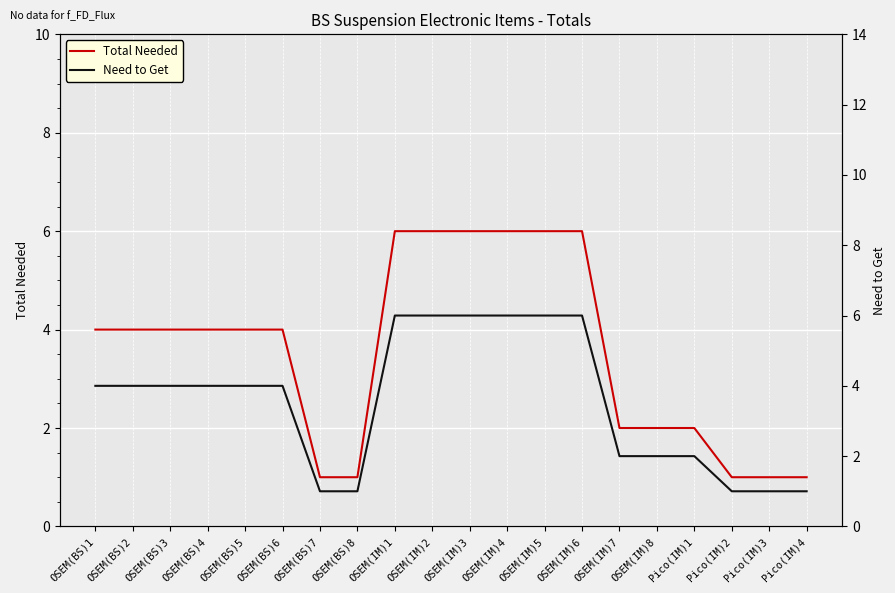

What is the maximum value for Need to Get?

6